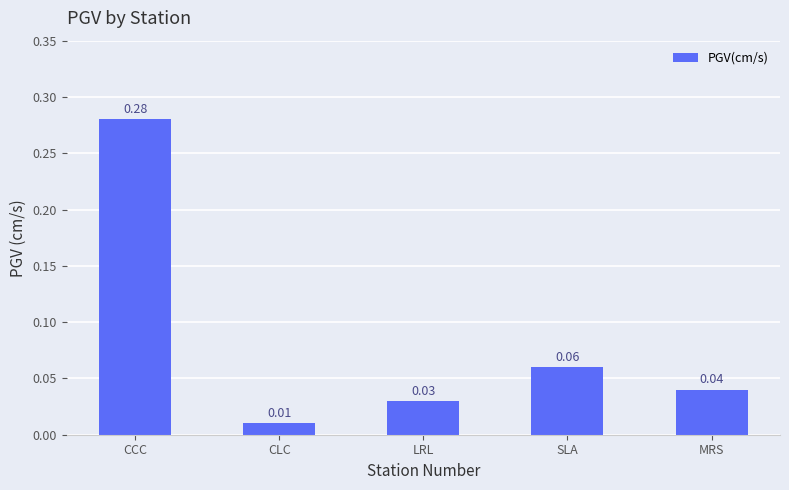

What is the label of the 5th bar from the right?

CCC